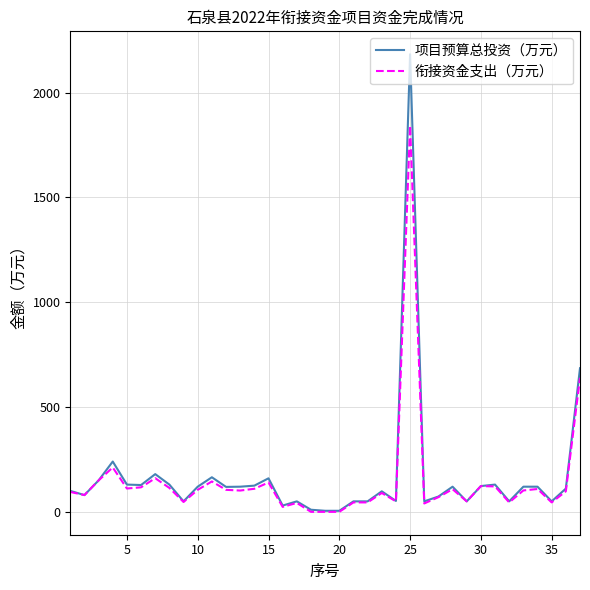

What is the highest value of the 衔接资金支出（万元） series?

1841.9